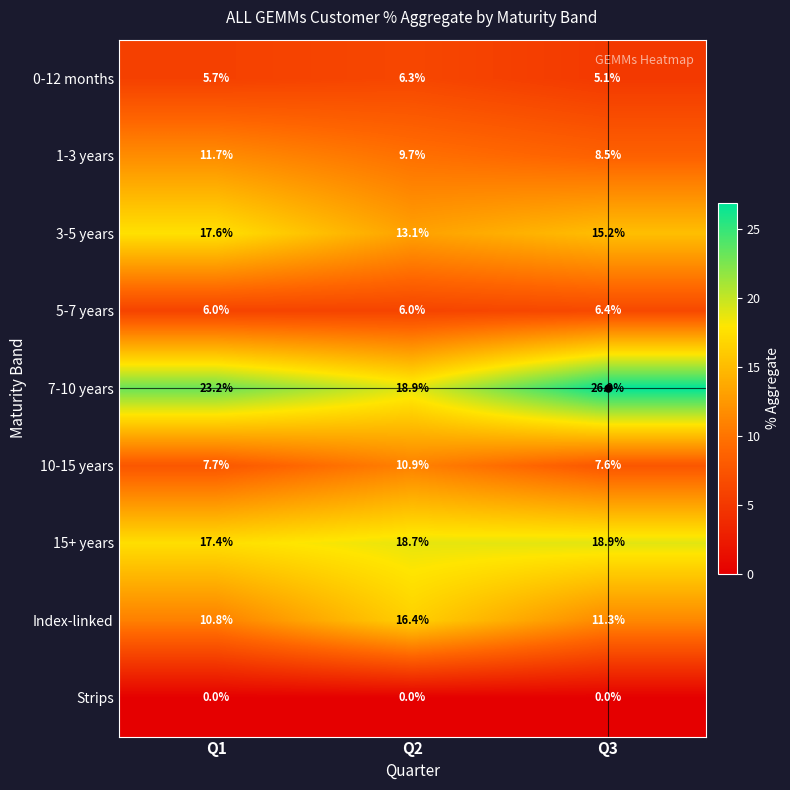

The 3-5 years series shows 5.3 at Q2. True or false?

False